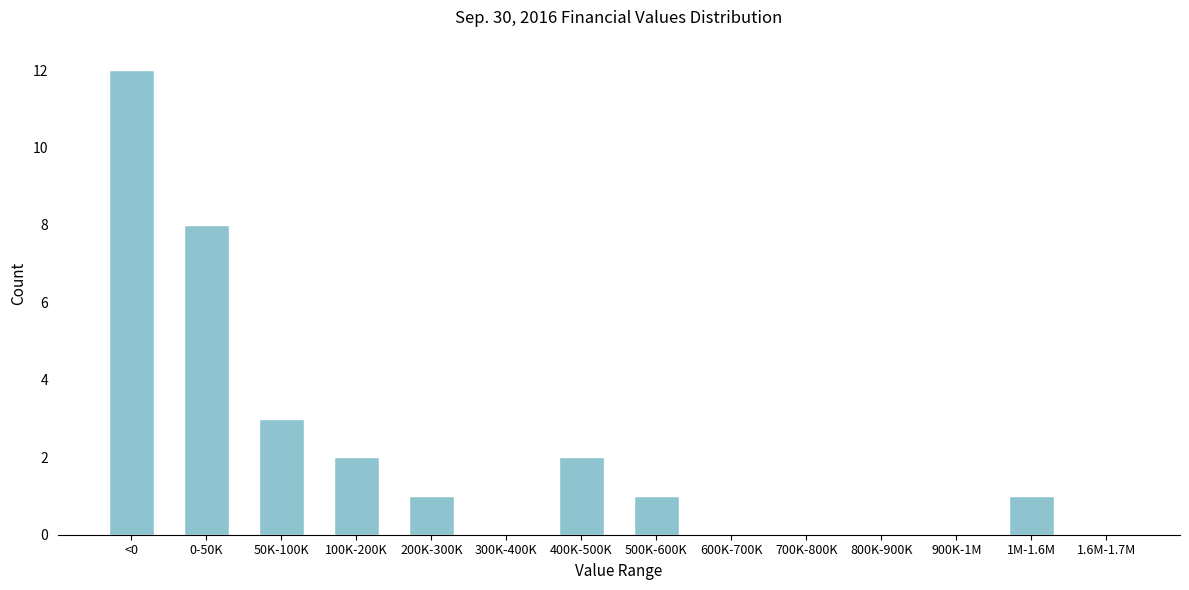

Reading left to right, extract all data points from this chart.

<0=12	0-50K=8	50K-100K=3	100K-200K=2	200K-300K=1	300K-400K=0	400K-500K=2	500K-600K=1	600K-700K=0	700K-800K=0	800K-900K=0	900K-1M=0	1M-1.6M=1	1.6M-1.7M=0